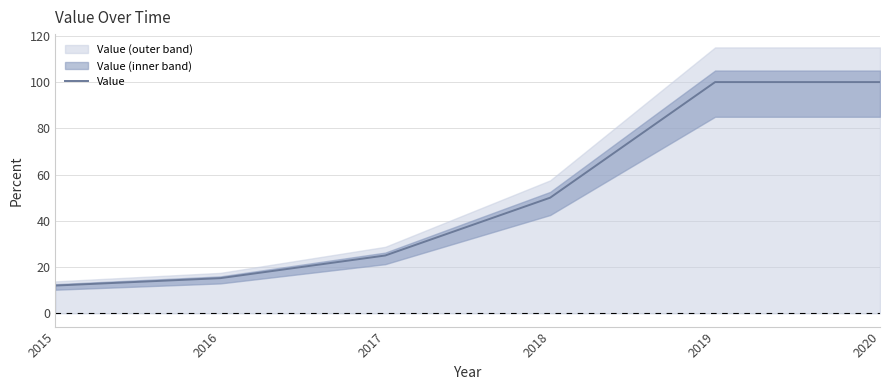

Which label corresponds to the largest value in the chart?

2019